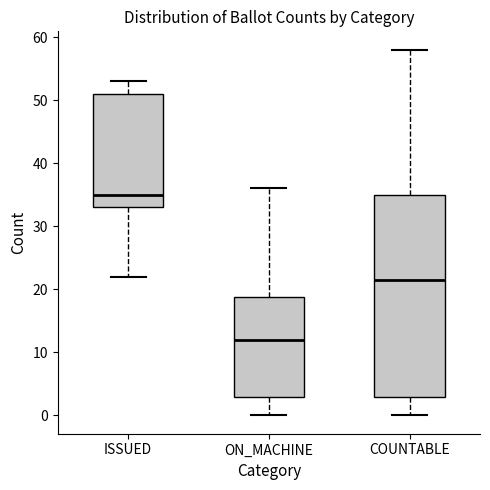

Which box has the highest median line?

ISSUED